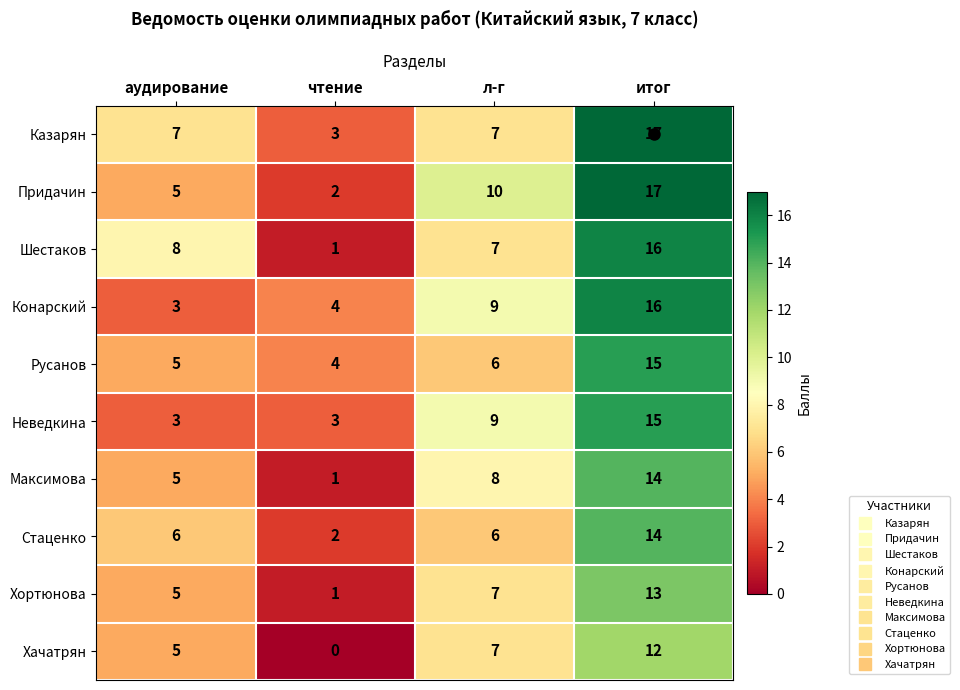

What is the sum of all Стаценко values?

28